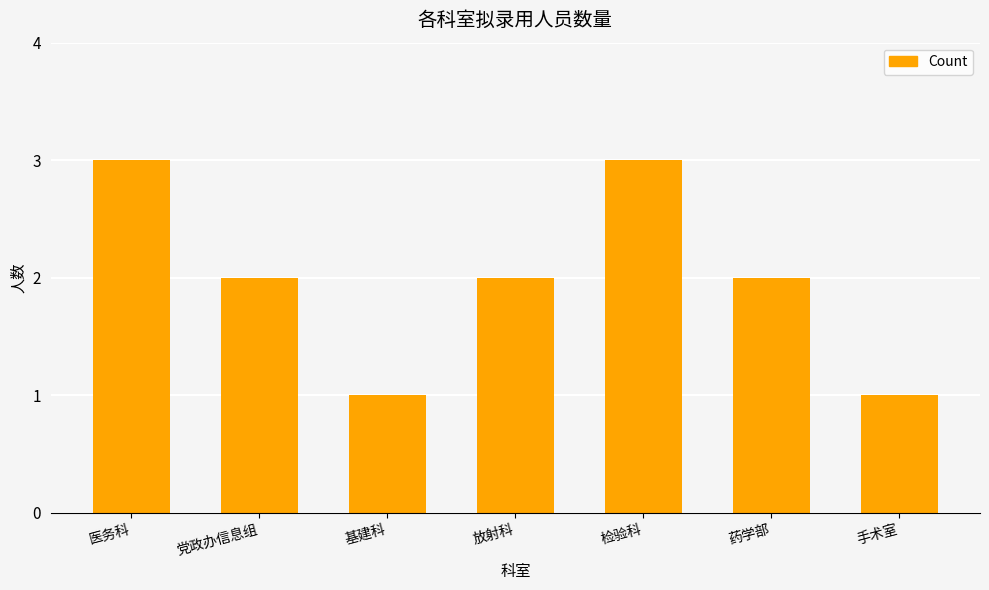

How many series are shown in this chart?

1